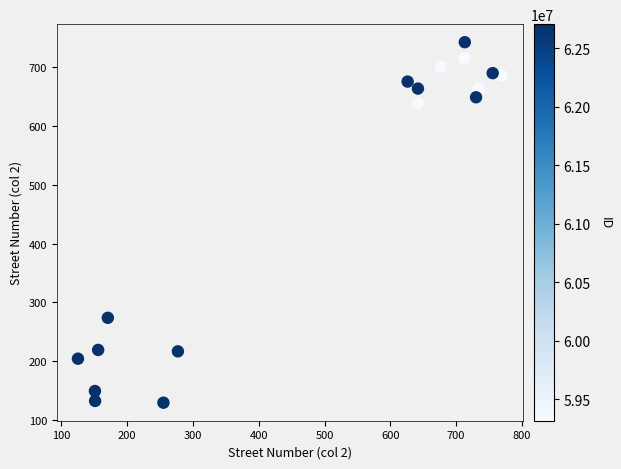

What Y value in the scatter plot is closest to 436?

273.8